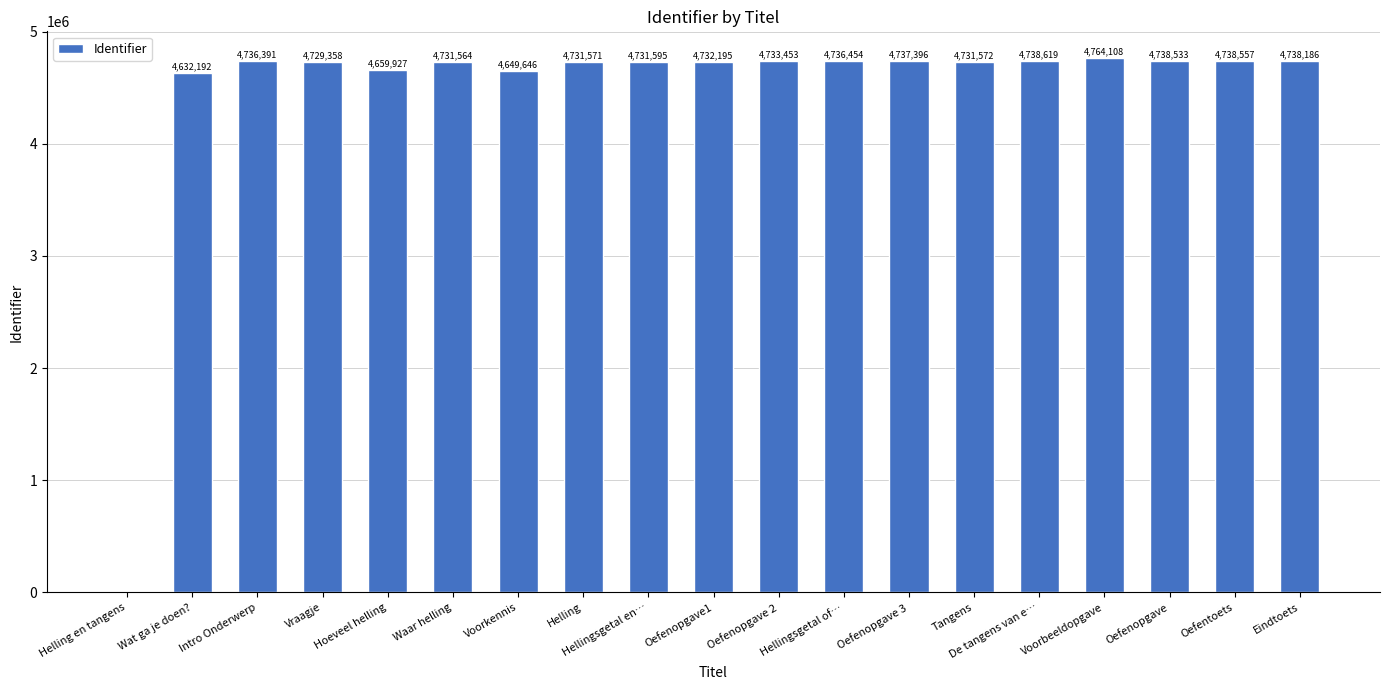

What is the average value?

4473227